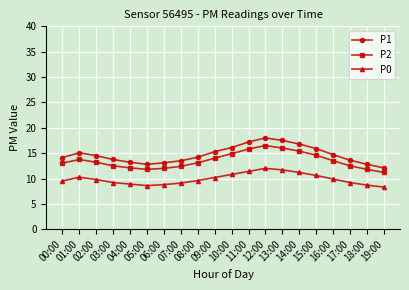

What is the sum of the P0 values at 05:00 and 15:00?

19.2